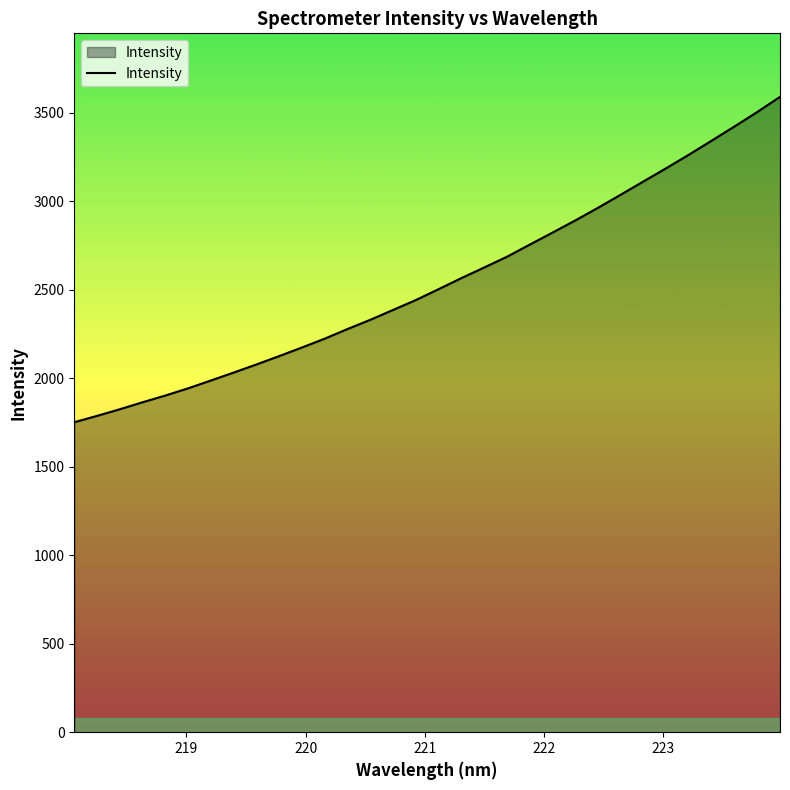

What is the greatest value displayed?

3588.4